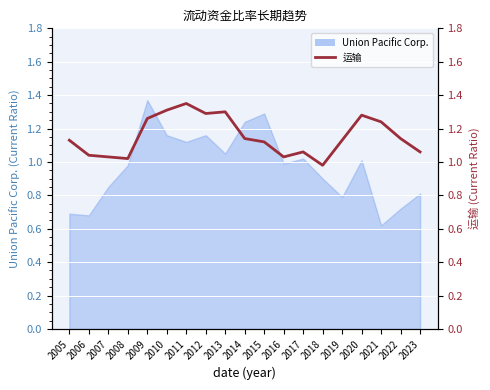

Where is the first local minimum?

2008